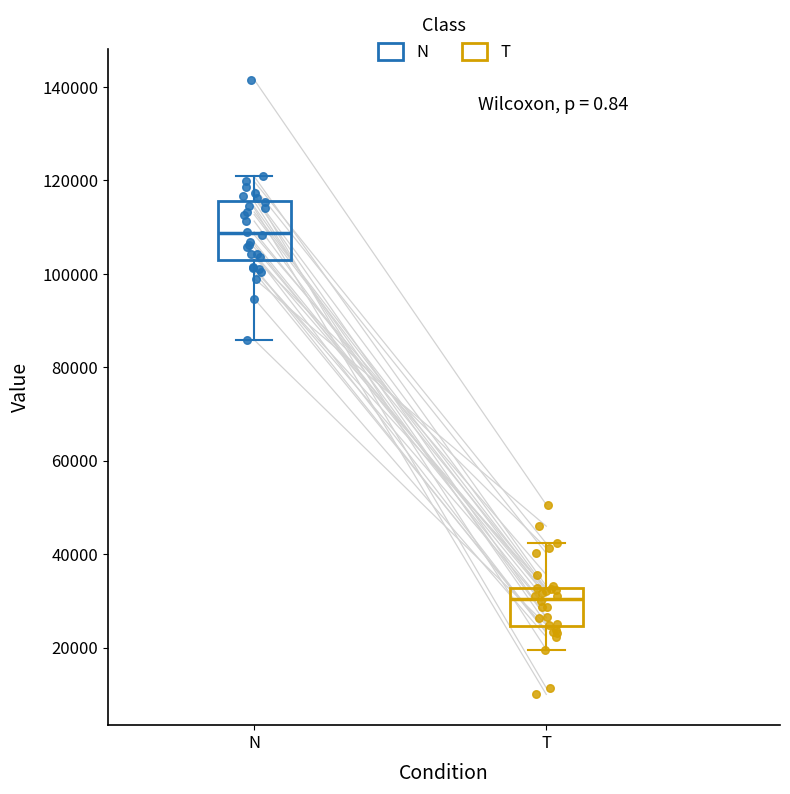

Which box is the tallest, from its lower edge to its upper edge?

N